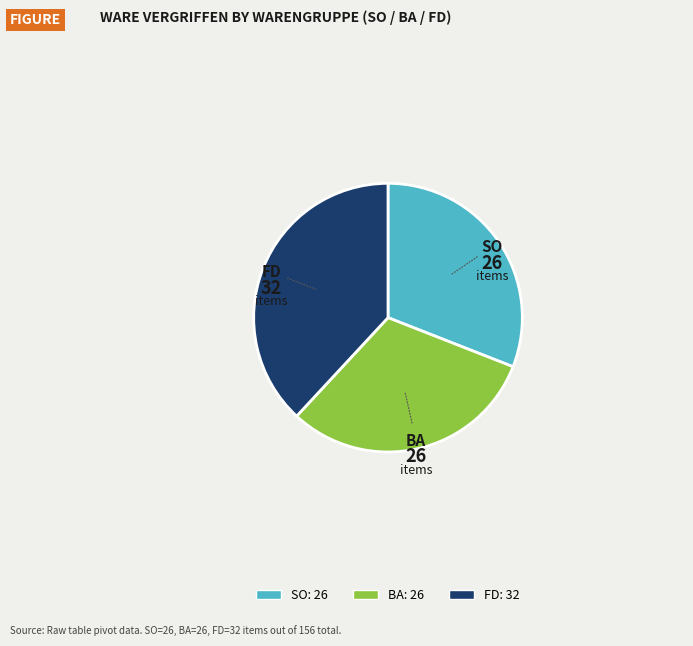

What is the largest slice in the pie chart?

FD